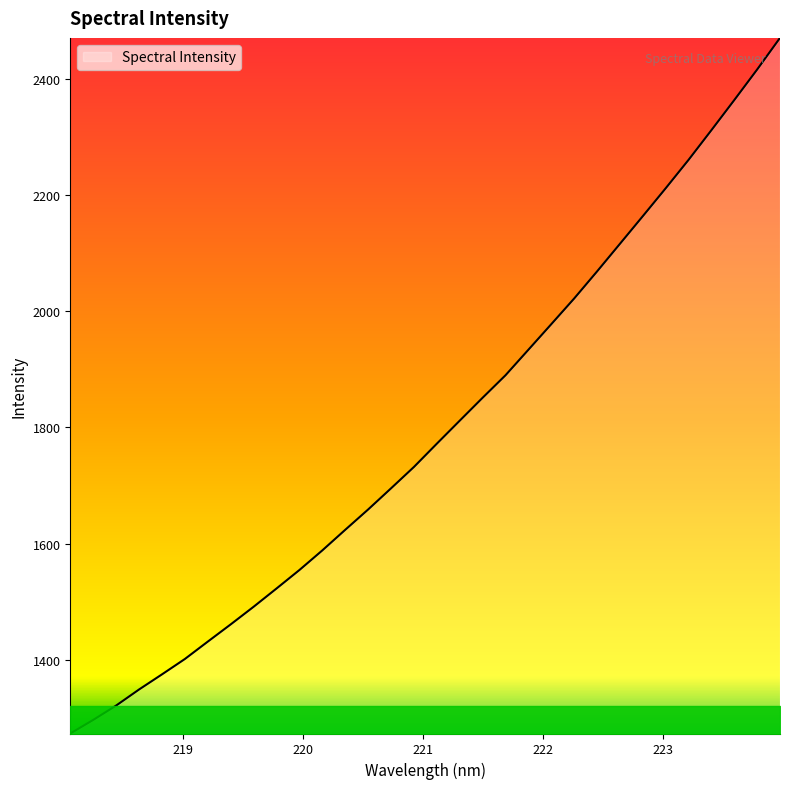

What is the greatest value displayed?

2470.5